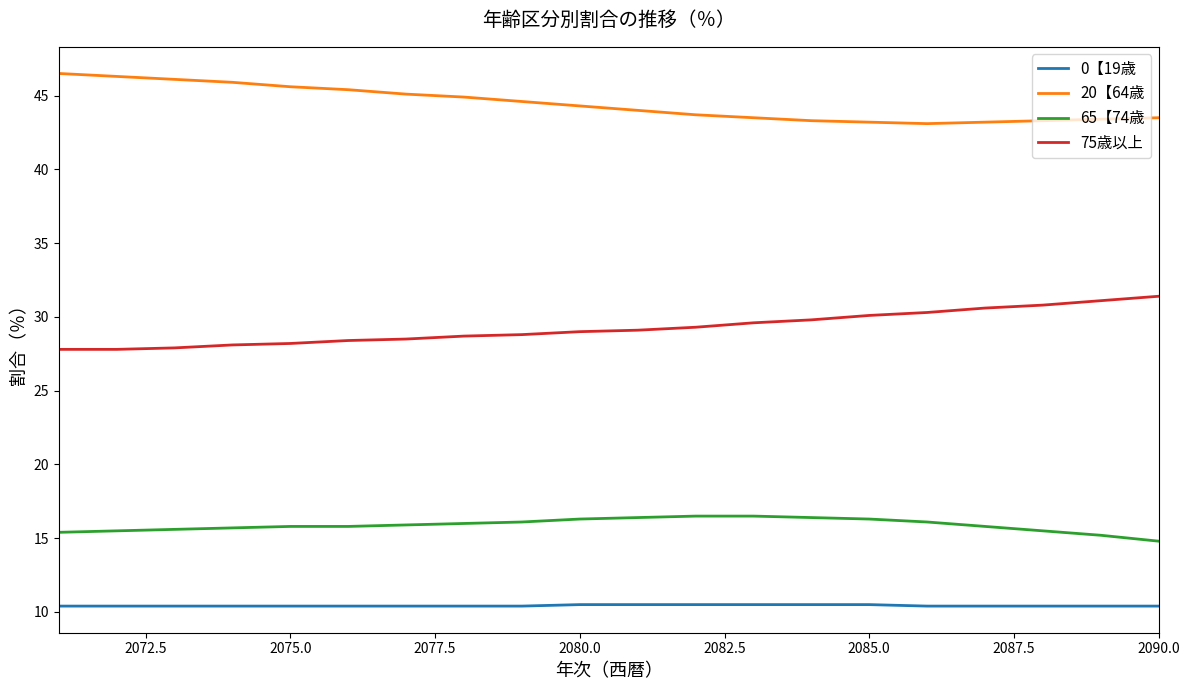

What is the average value of the 0【19歳 series?

10.4